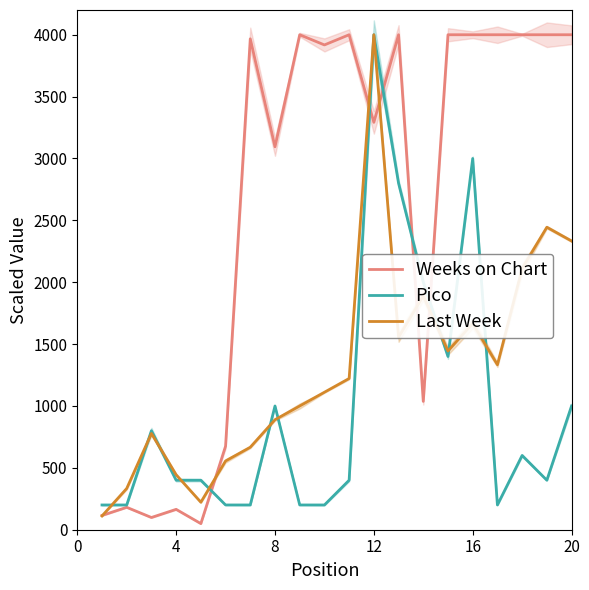

What is the lowest value of the Last Week series?

111.1